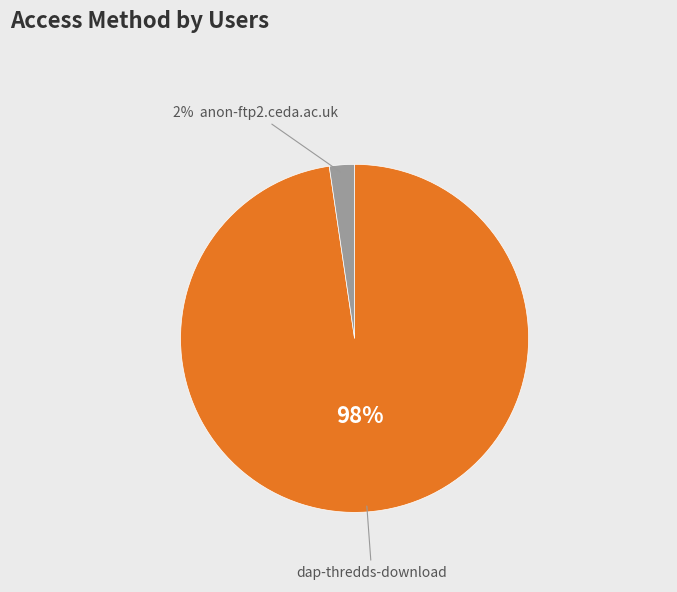

Is there any slice that represents more than half of the pie?

Yes